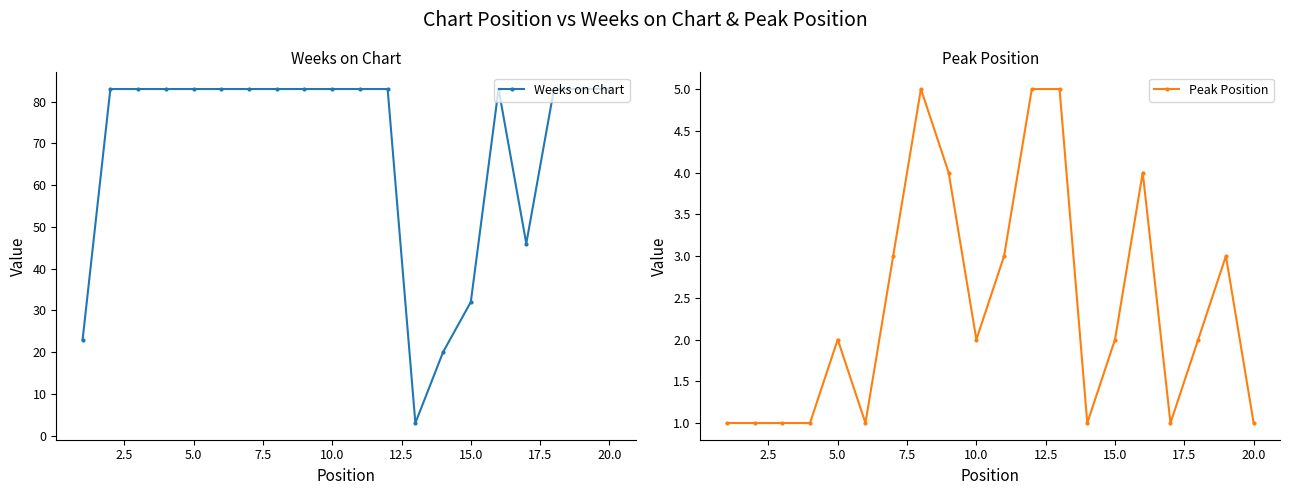

Reading left to right, transcribe all the data shown in this chart.

Weeks on Chart: 23	83	83	83	83	83	83	83	83	83	83	83	3	20	32	83	46	83	83	83
Peak Position: 1	1	1	1	2	1	3	5	4	2	3	5	5	1	2	4	1	2	3	1